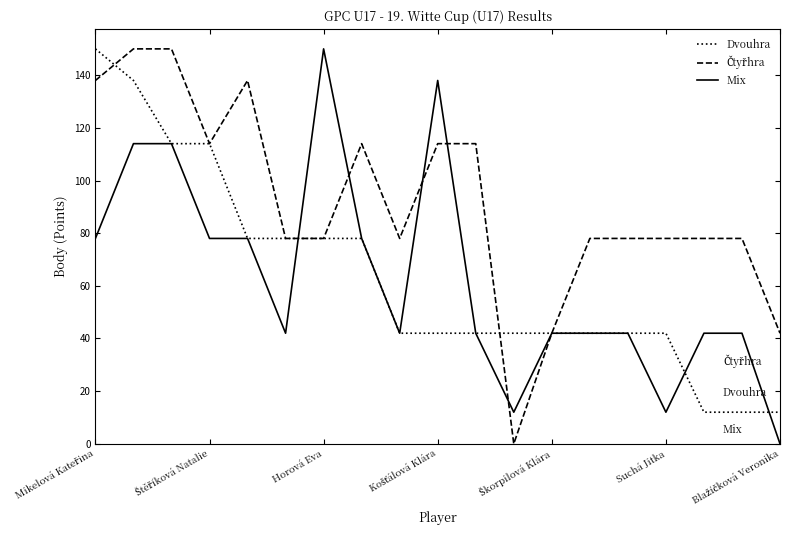

What is the maximum value shown in the chart?

150